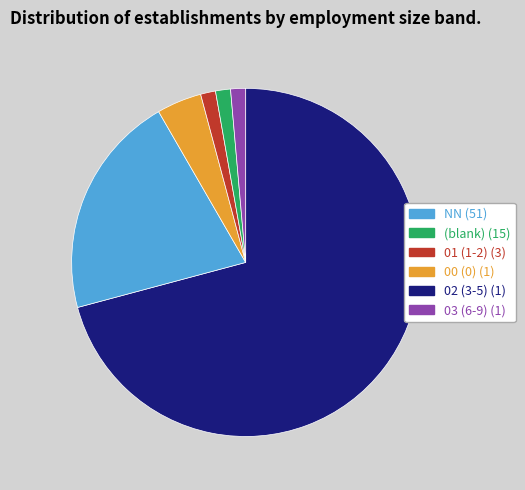

Is there a majority slice in this chart?

Yes